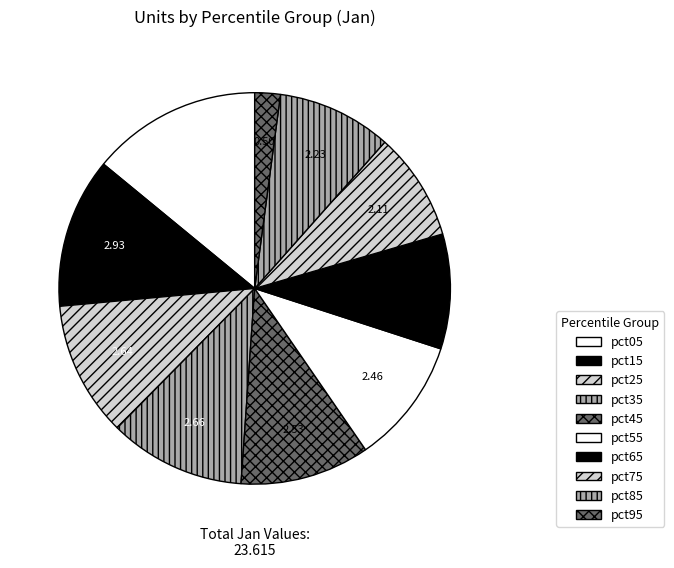

Is it true that pct15 is 6% of the pie?

False